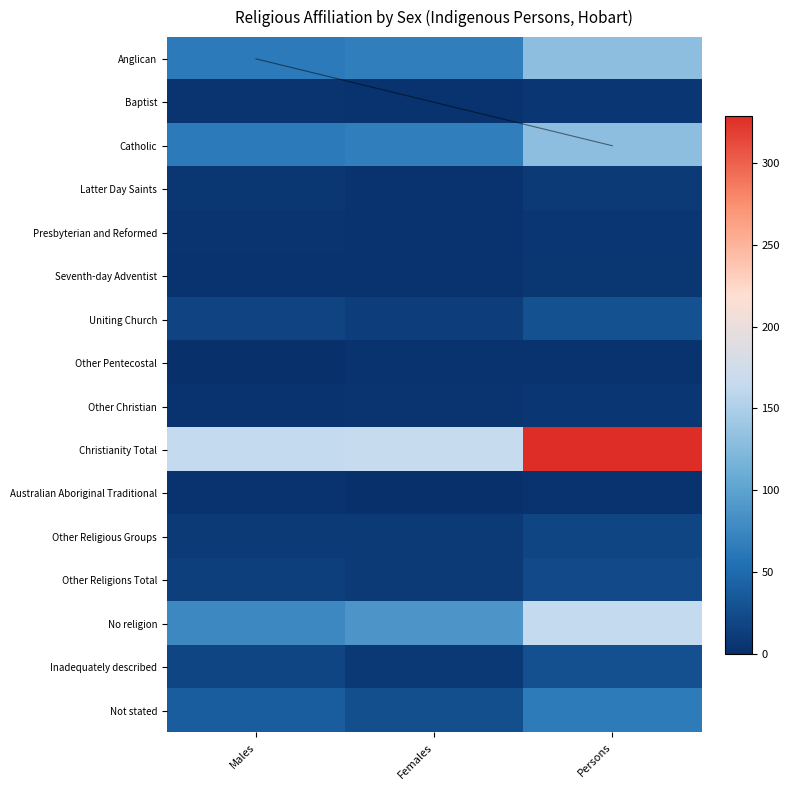

True or false: Anglican has a value of 67 at Females.

True